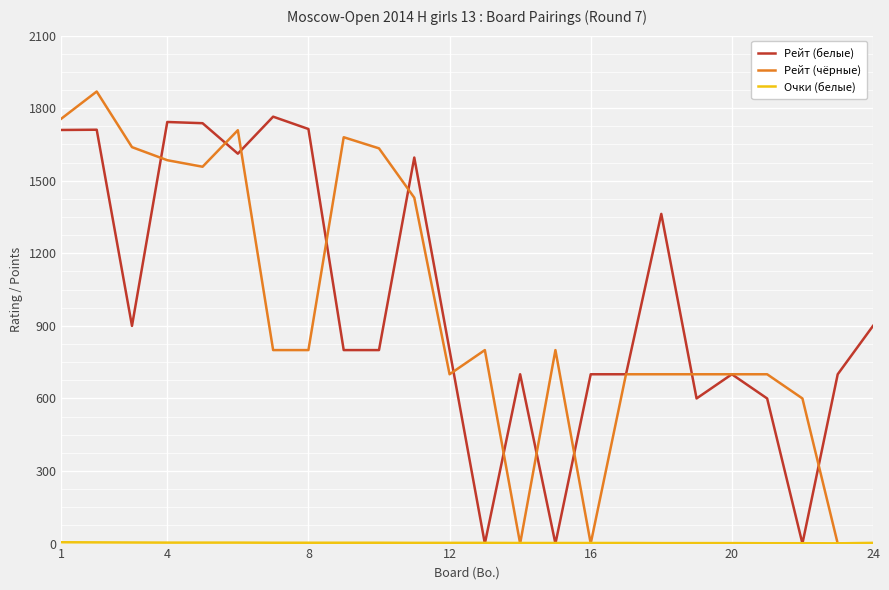

Which series has the widest spread of values?

Рейт (чёрные)